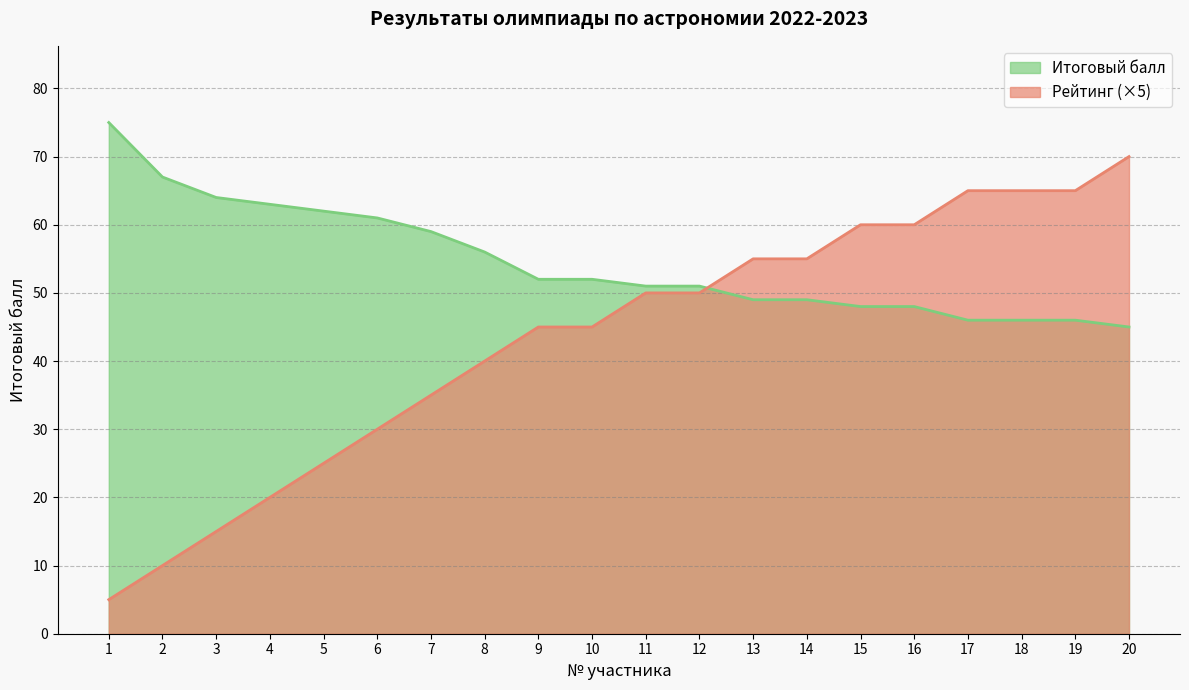

Reading left to right, transcribe all the data shown in this chart.

Итоговый балл: 1=75	2=67	3=64	4=63	5=62	6=61	7=59	8=56	9=52	10=52	11=51	12=51	13=49	14=49	15=48	16=48	17=46	18=46	19=46	20=45
Рейтинг: 1=5	2=10	3=15	4=20	5=25	6=30	7=35	8=40	9=45	10=45	11=50	12=50	13=55	14=55	15=60	16=60	17=65	18=65	19=65	20=70